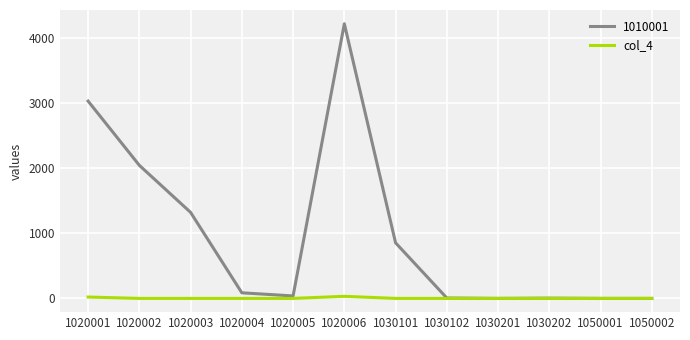

How many categories are shown in the chart?

12